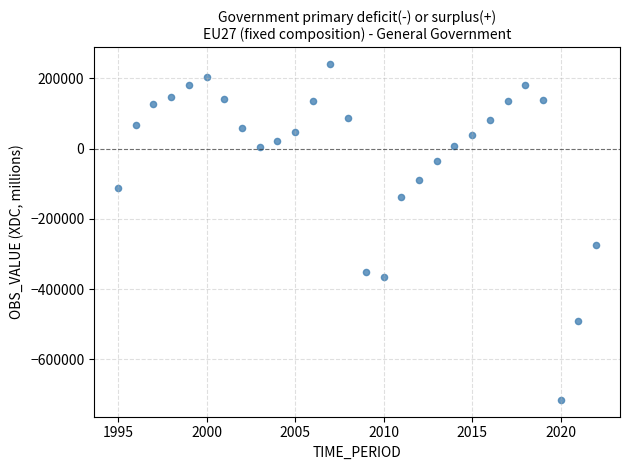

What is the range of X values (max minus min)?

27.0